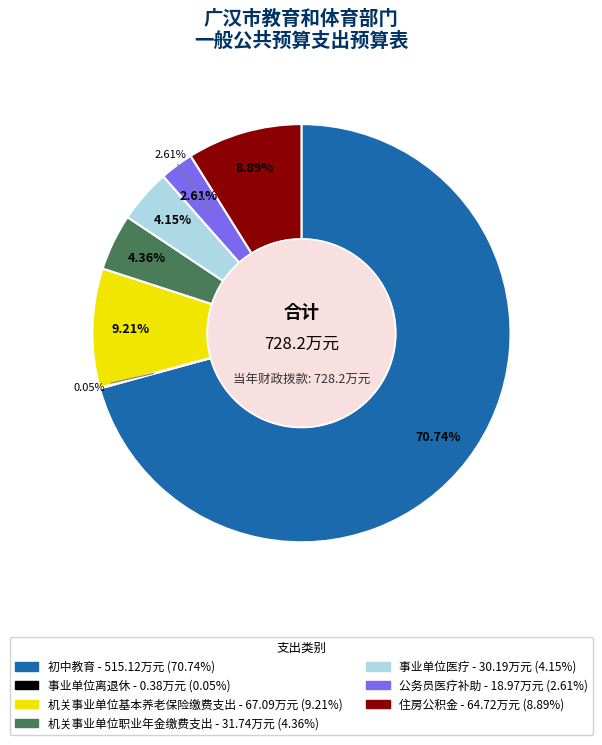

What percentage is the 公务员医疗补助 slice, to the nearest percent?

3%